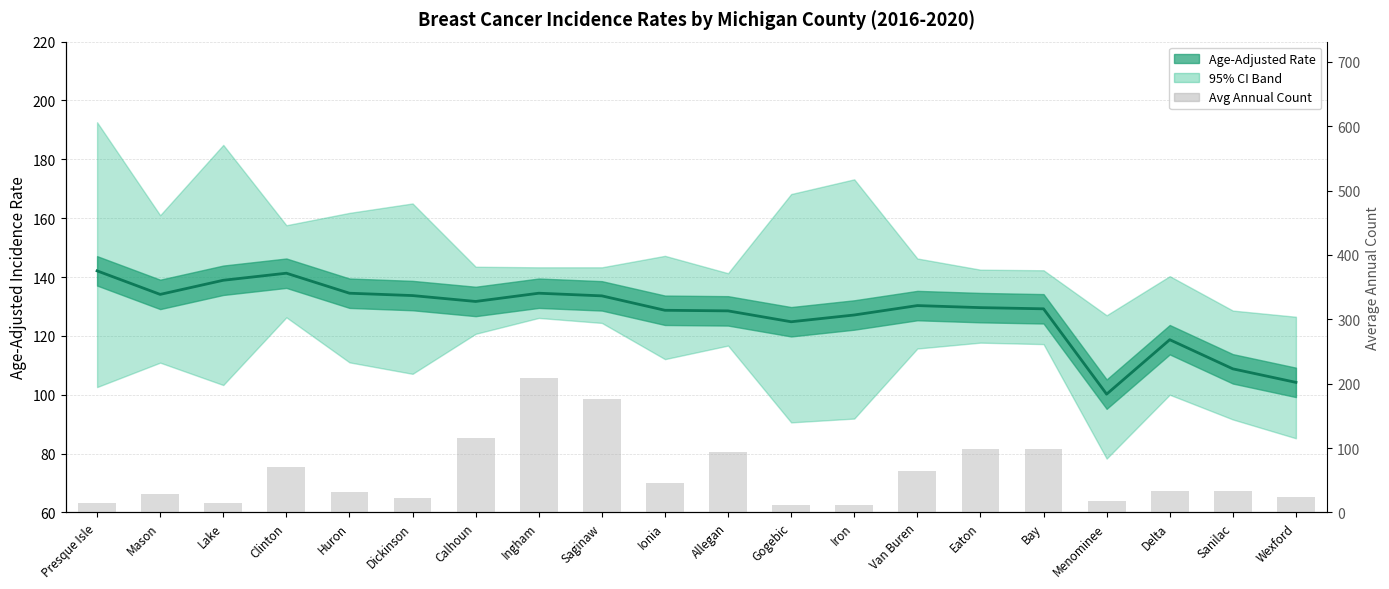

How many data points in Rate (central) are above 130?

10